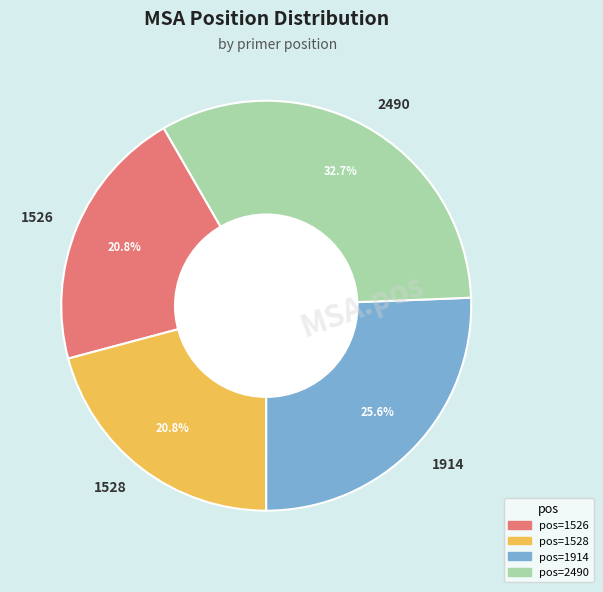

To the nearest percent, what portion does 1526 represent?

21%